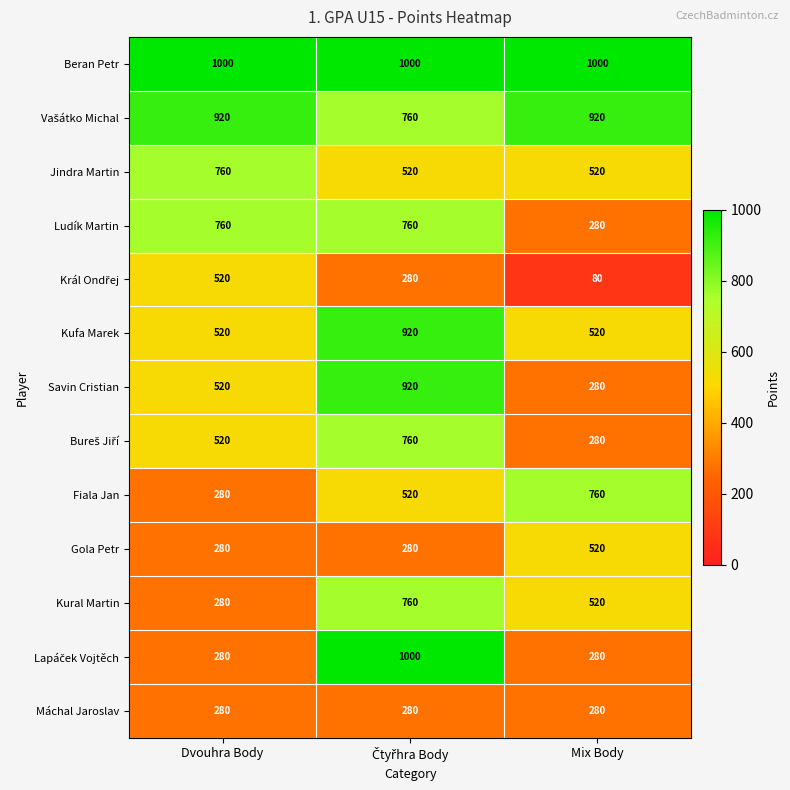

What is the difference between the highest and lowest values at Dvouhra Body?

720